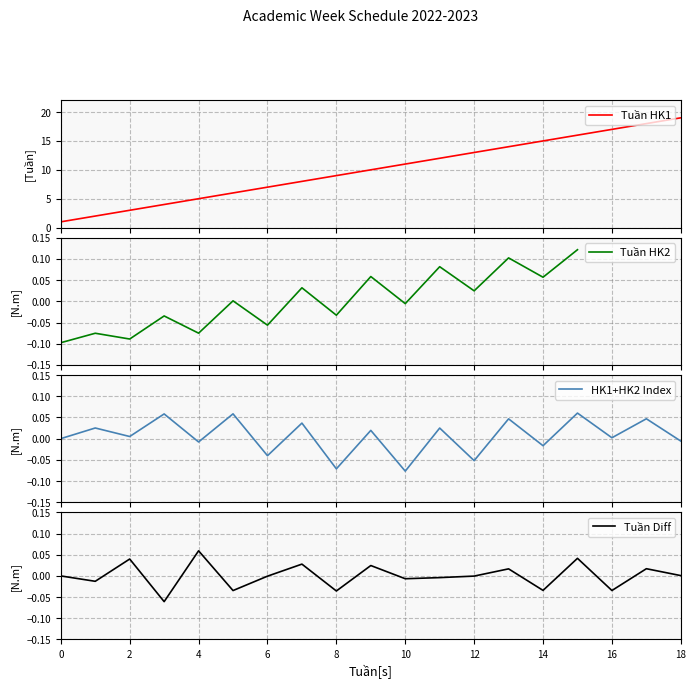

Which label corresponds to the largest value in the chart?

18